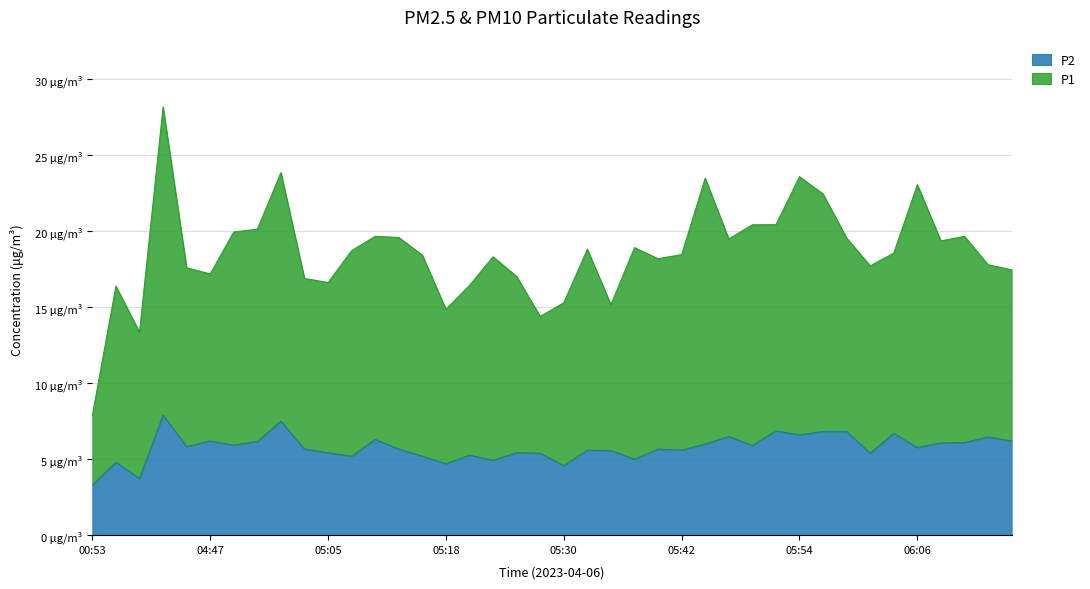

Rank the series by their maximum value, from highest to lowest.

P1, P2